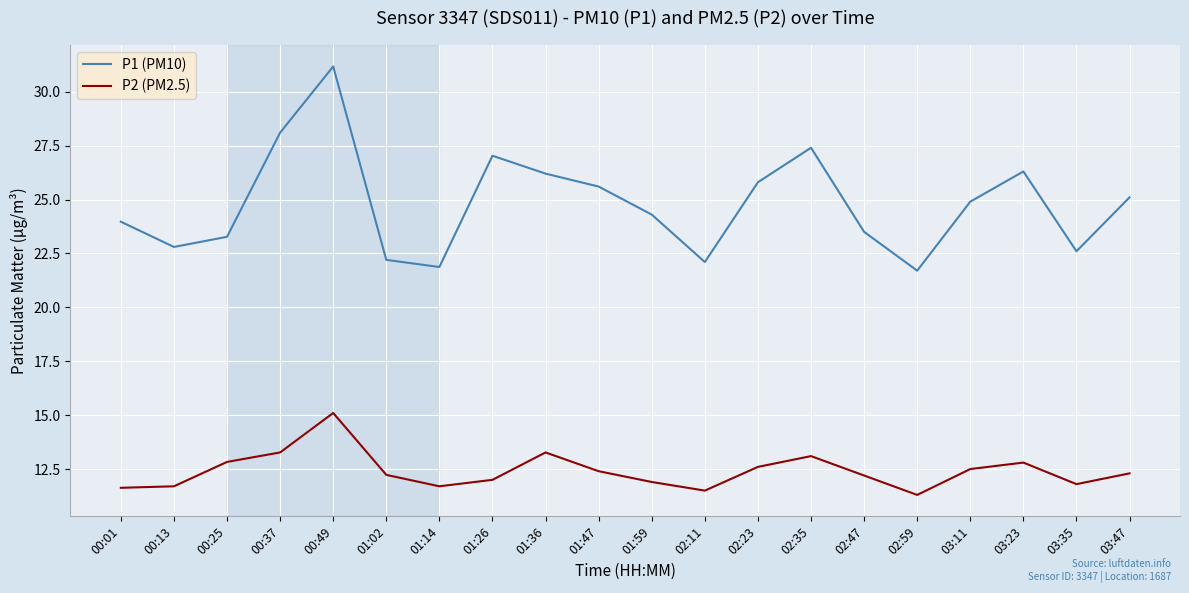

What position from the left is 01:59?

11